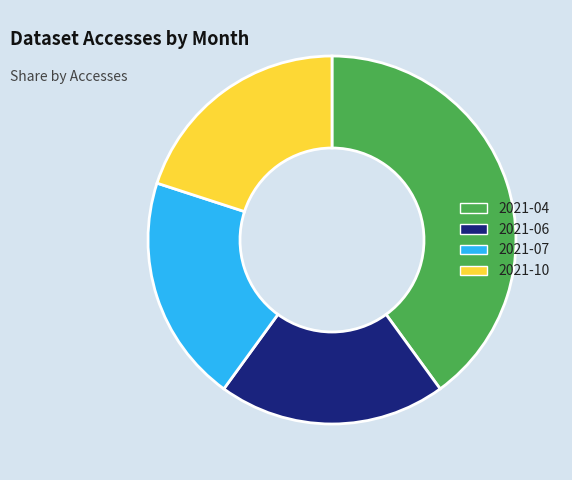

Is there a majority slice in this chart?

No